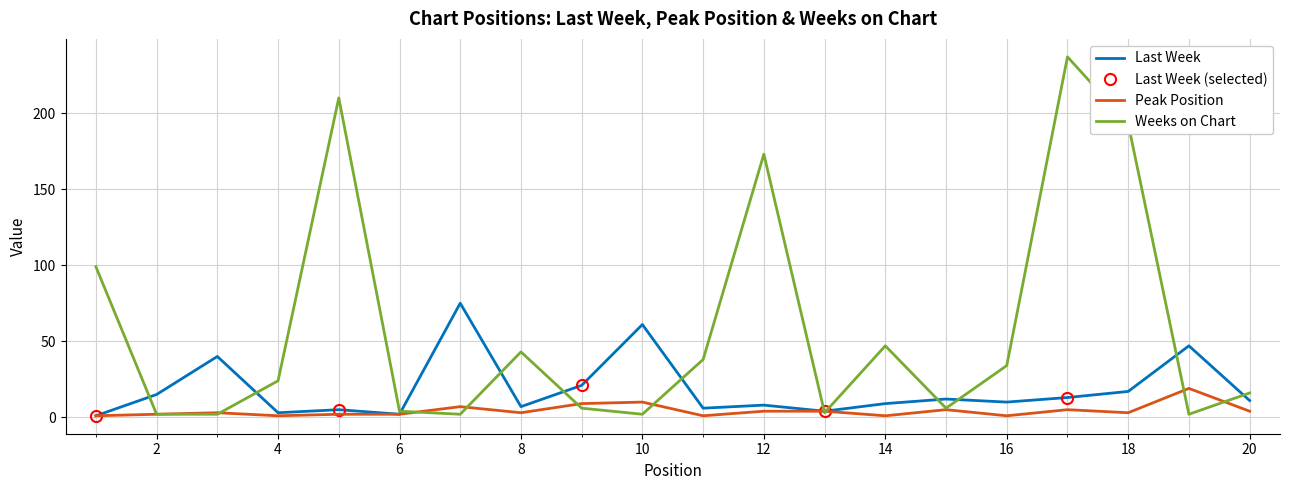

The value of Weeks on Chart at 4 is 38. True or false?

False